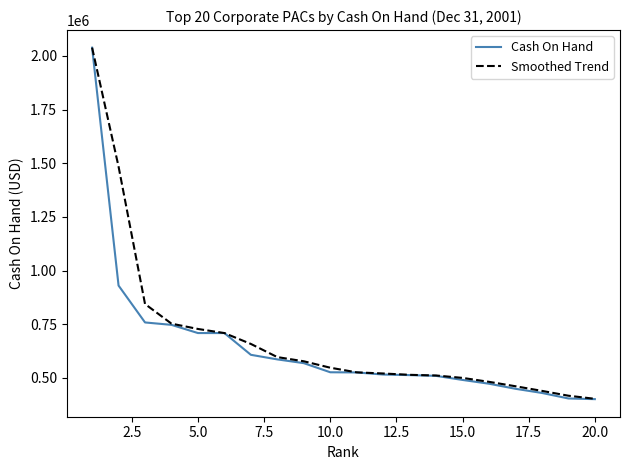

Which series has the widest spread of values?

Cash On Hand